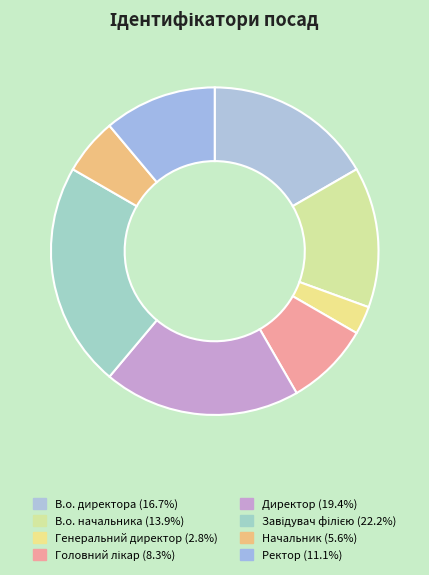

Is Начальник the majority of the pie?

No